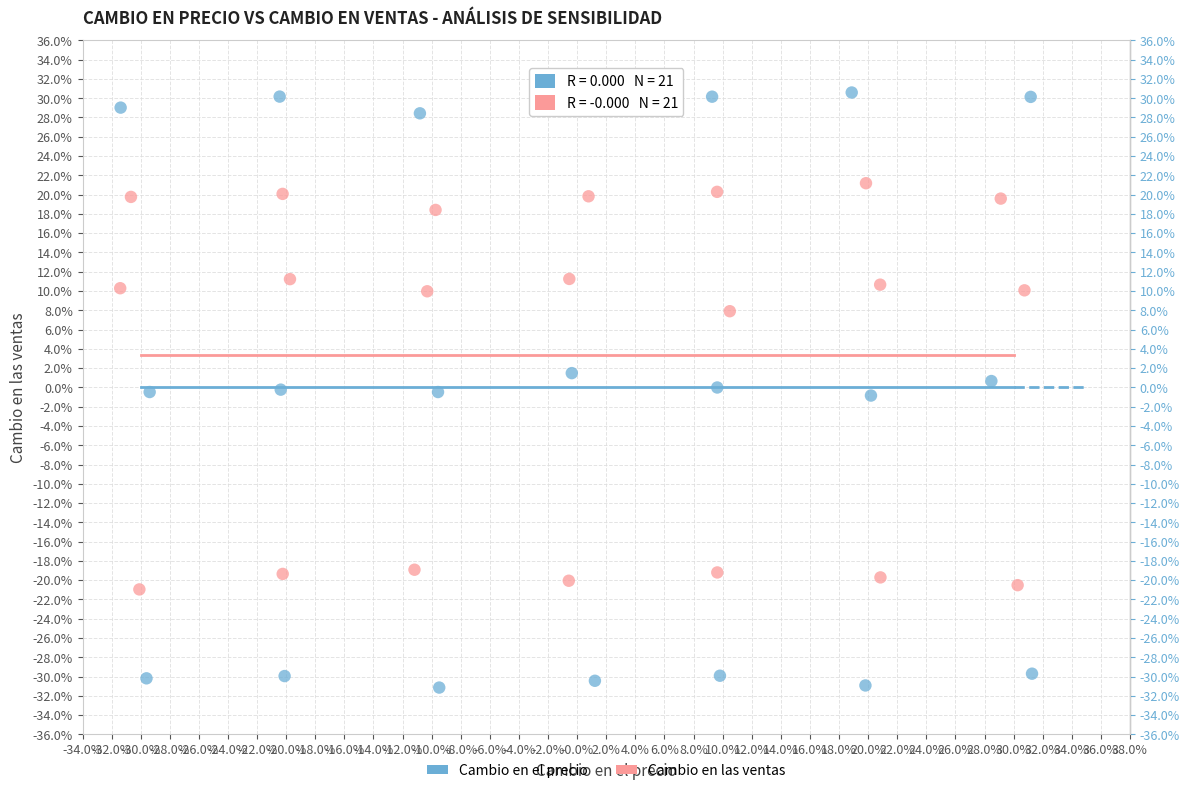

Which series reaches the minimum Y coordinate?

Cambio en el precio